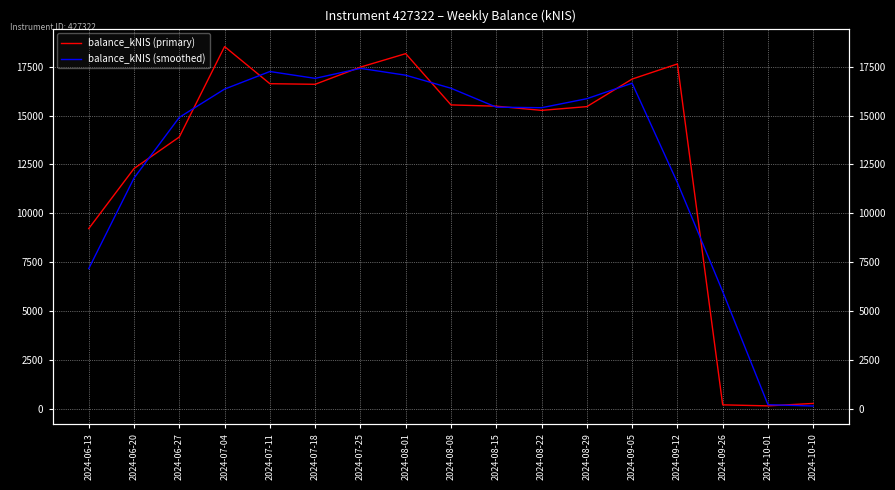

How many data points does each series have?

17